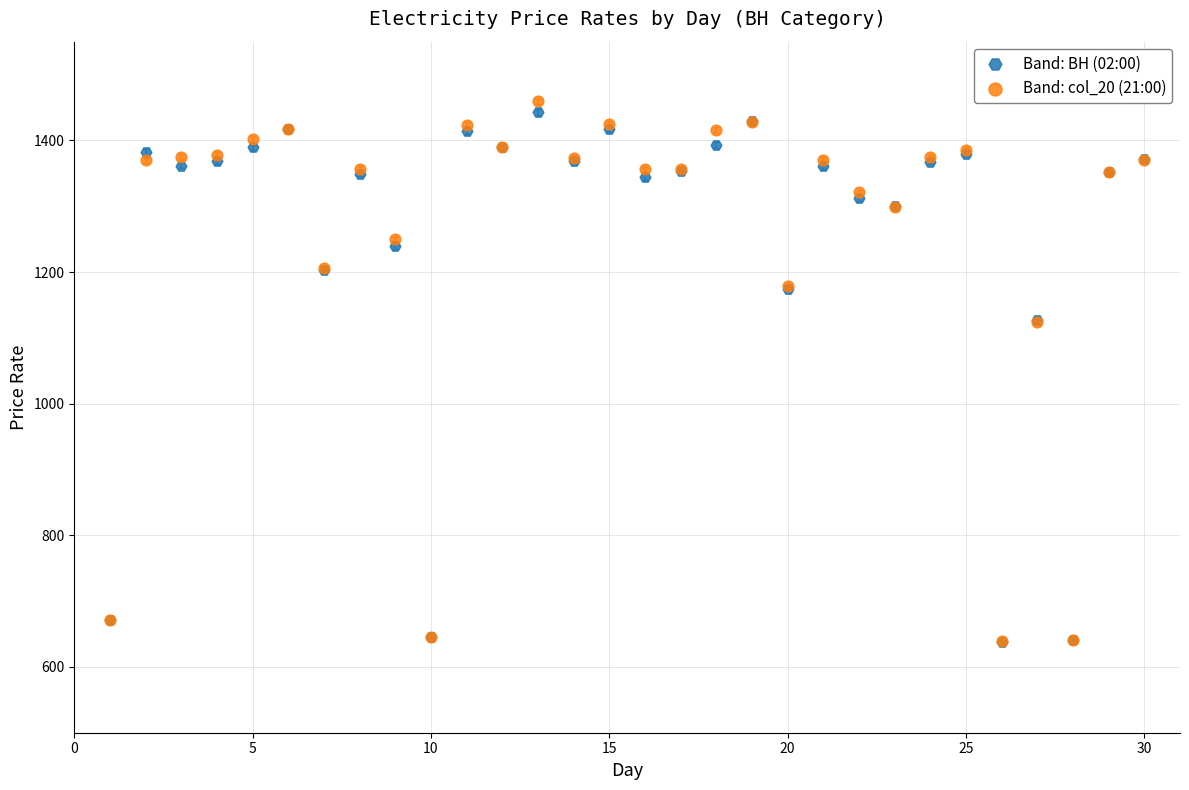

What are all the series names shown in the legend?

Band: ВН (02:00), Band: col_20 (21:00)